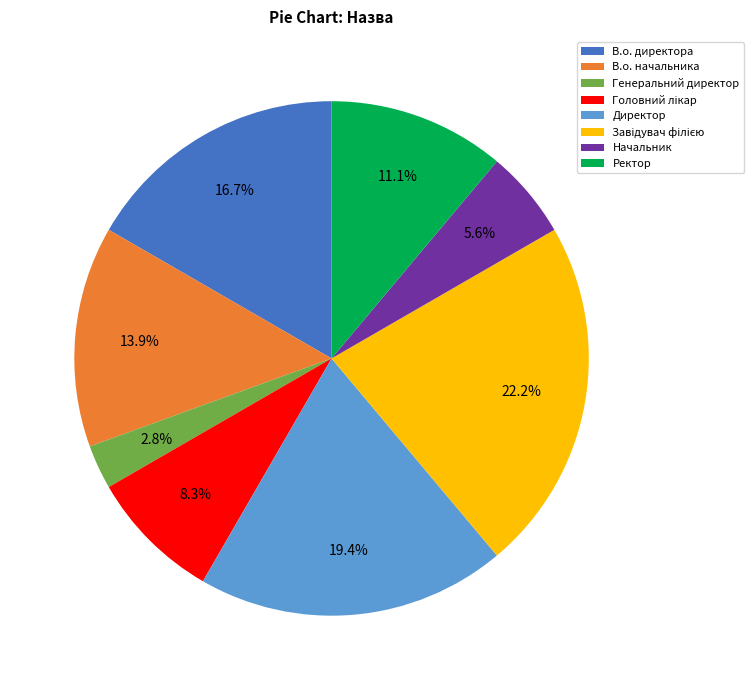

Which has a higher value, Генеральний директор or В.о. директора?

В.о. директора